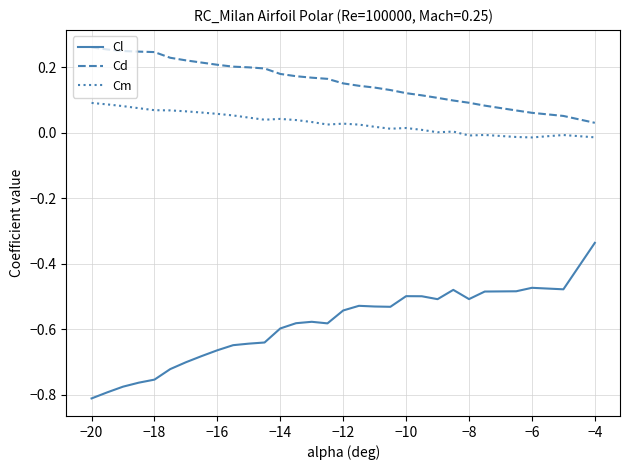

True or false: Cd and Cm cross at least once.

False